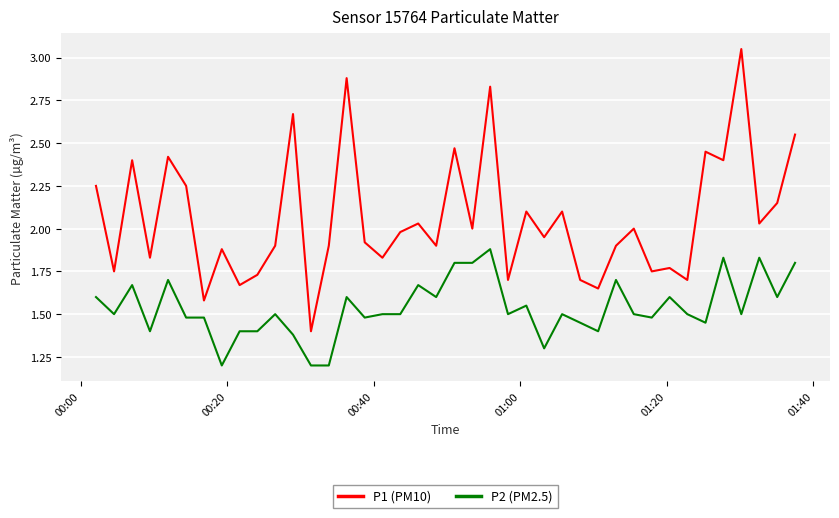

Which series has the largest total across all categories?

P1 (PM10)